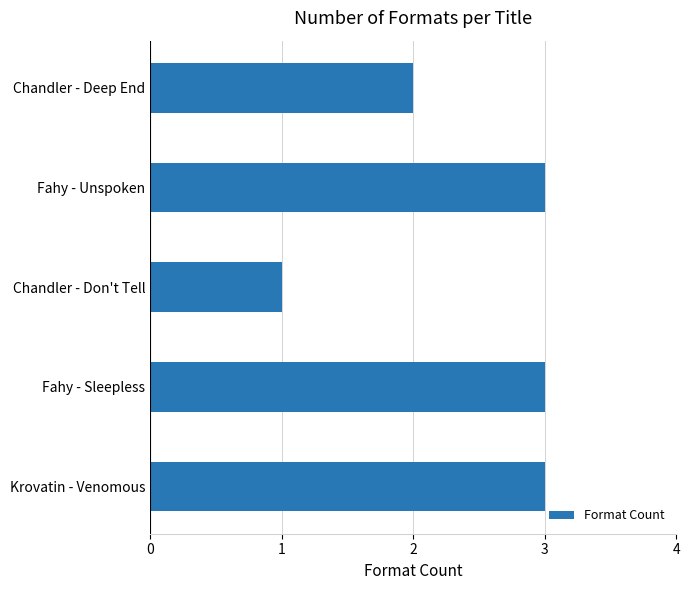

What is the smallest value displayed?

1